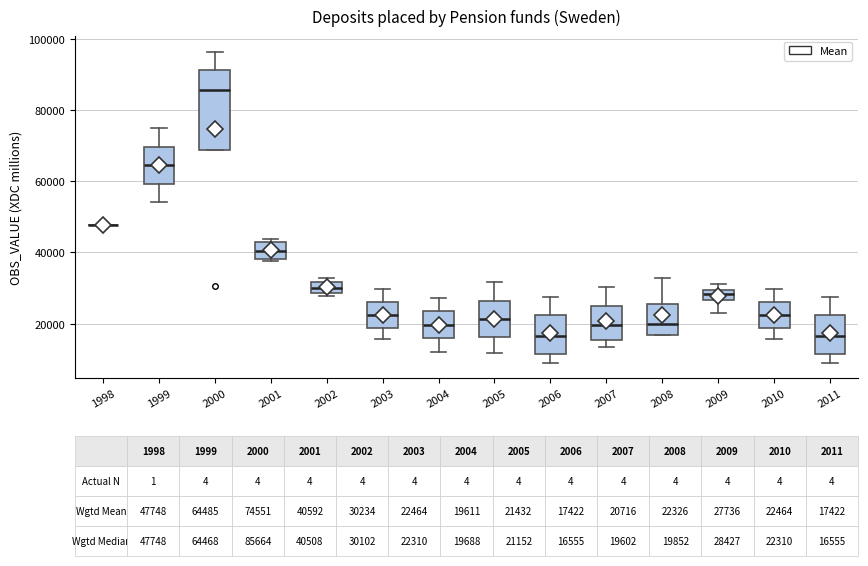

Comparing the boxes themselves (not the whiskers), which one is the tallest?

2000